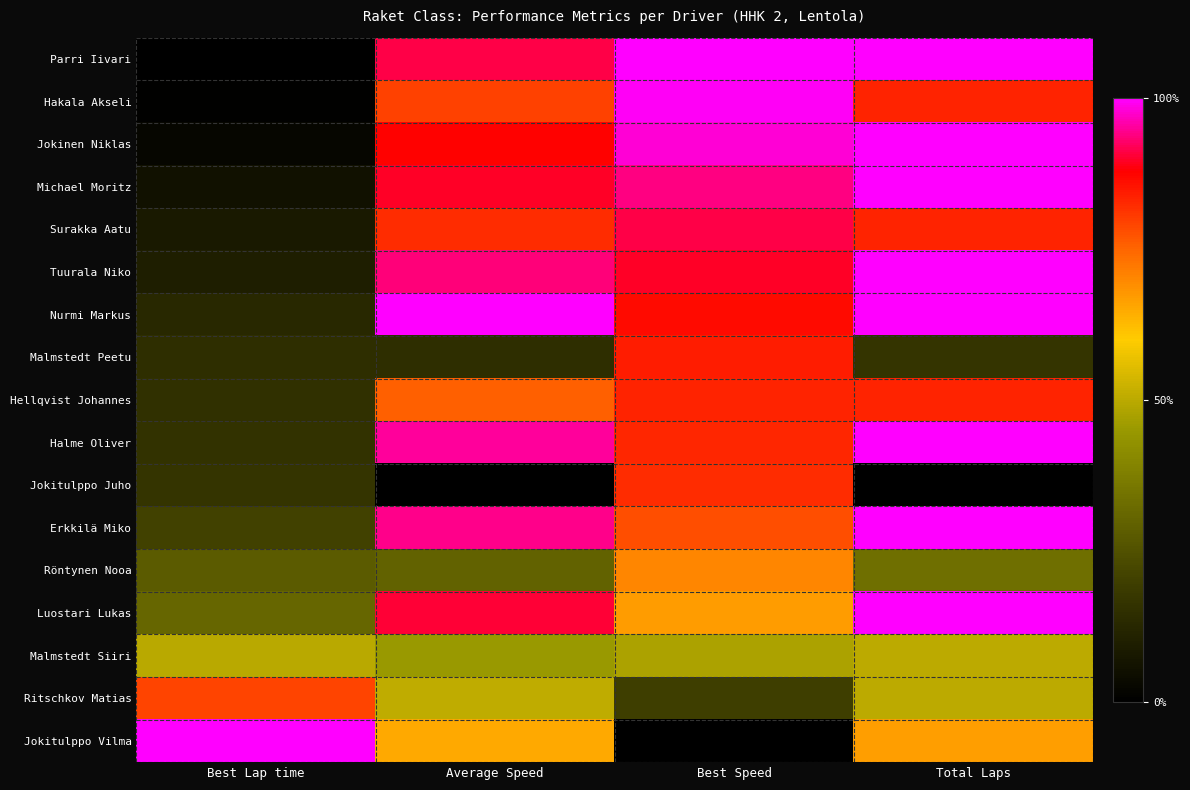

At how many categories does at least one series exceed 0?

4